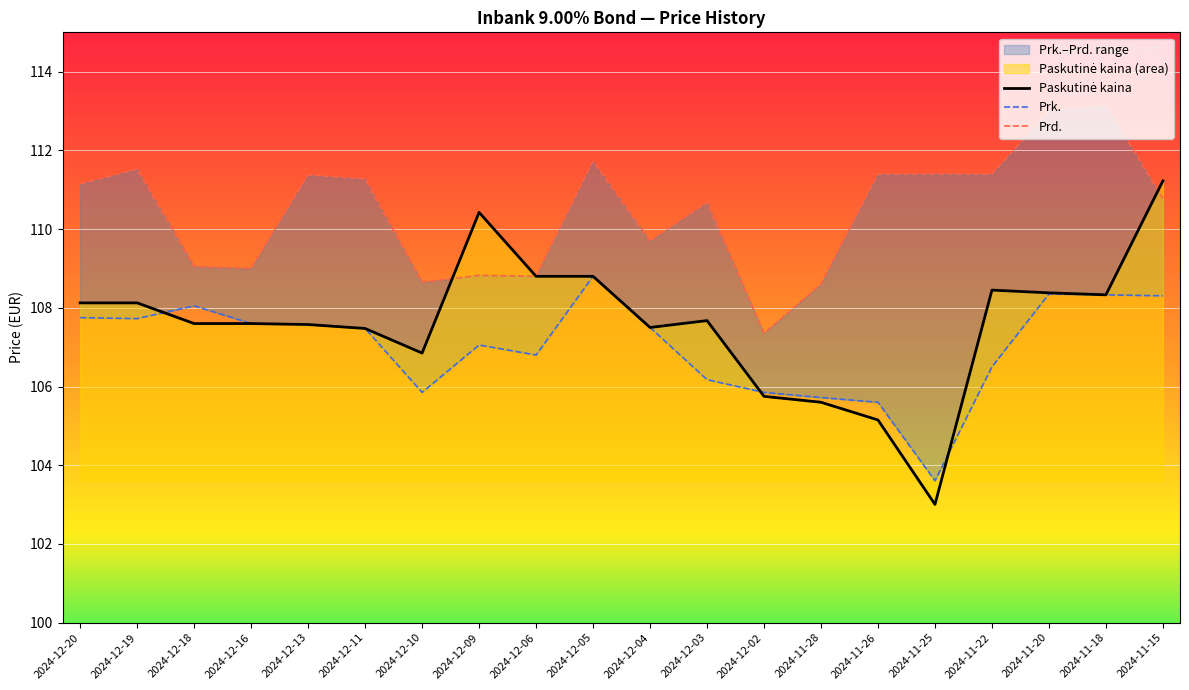

What is the average value of the Paskutinė kaina series?

107.6